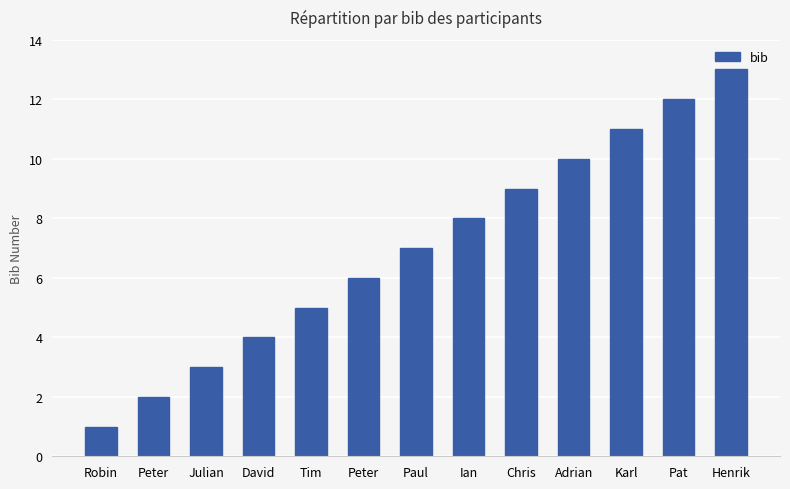

Are the bars horizontal?

No